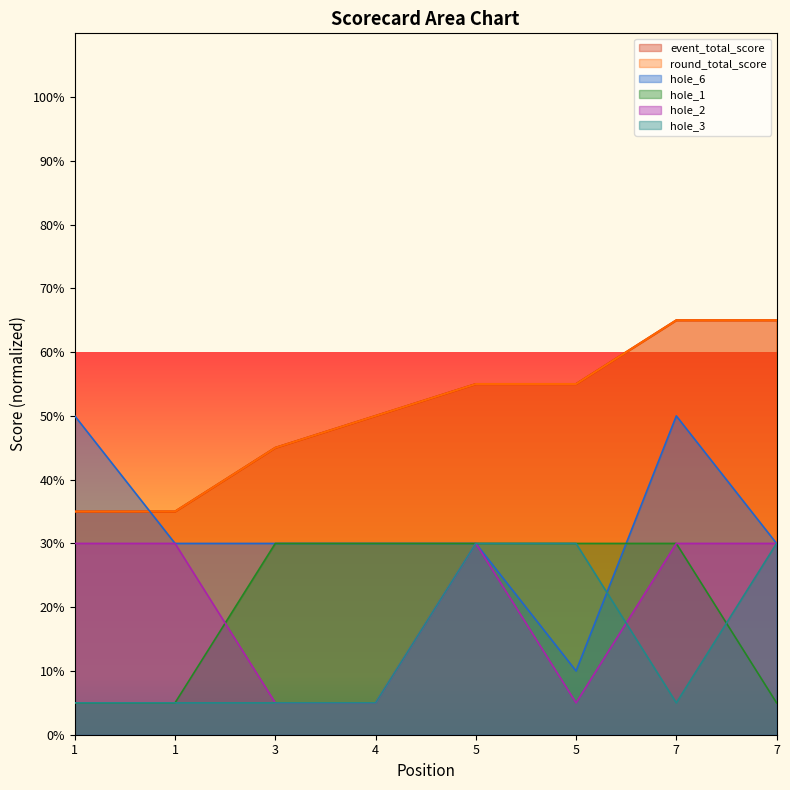

True or false: event_total_score has a value of 65.0 at 7.

True